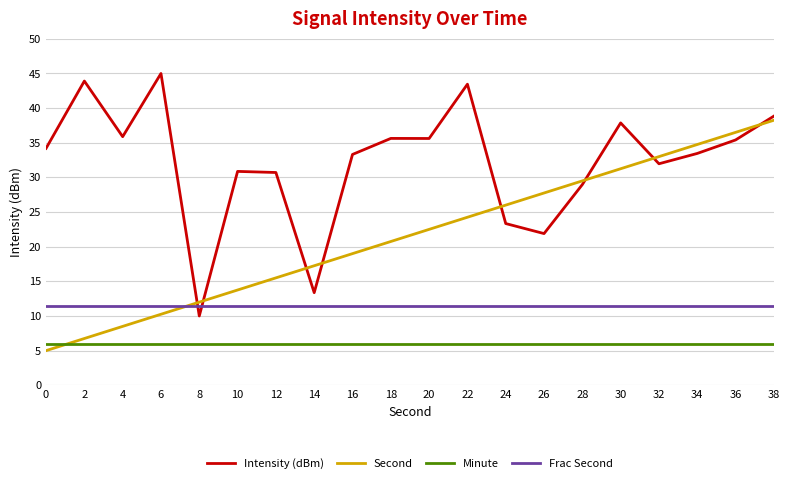

What is the total value across all series at 4?

61.9